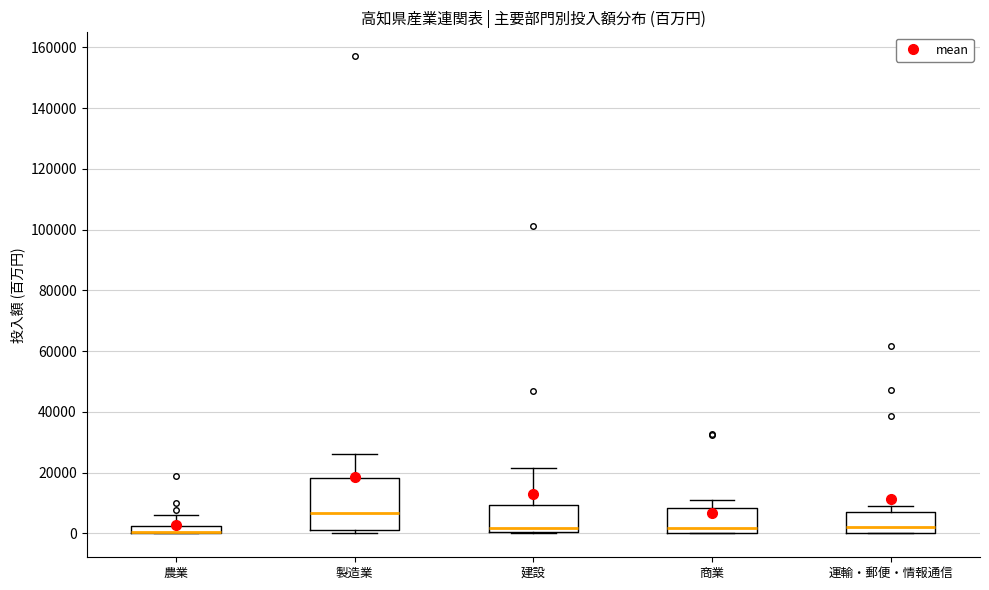

Where is the lower edge of the box for 農業 on the y-axis? The values are not printed on the chart, so give them approximately, as read against the axis.

0